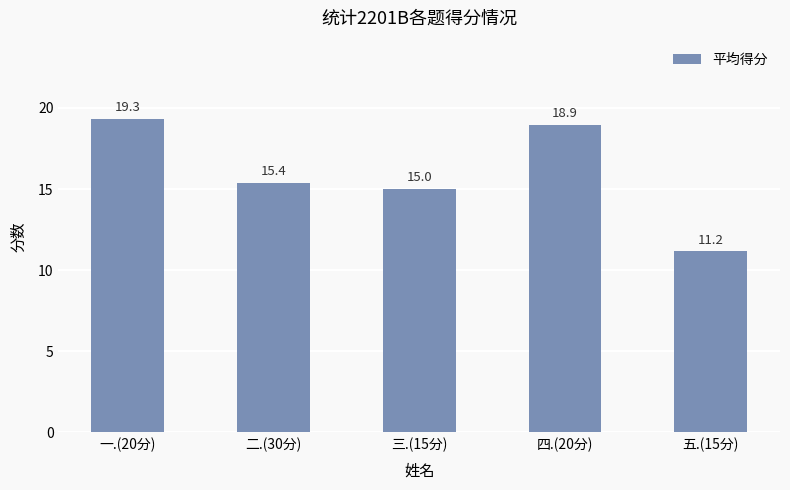

Which category has the lowest value across all series?

五.(15分)